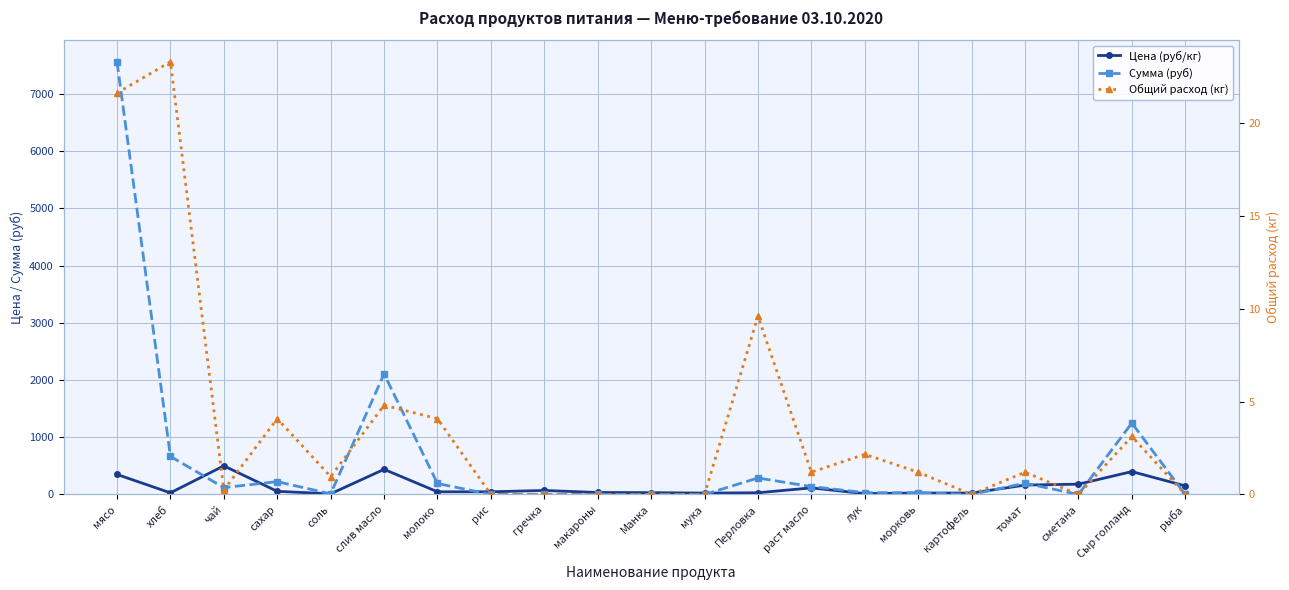

What is the average value of the Общий расход (кг) series?

3.7